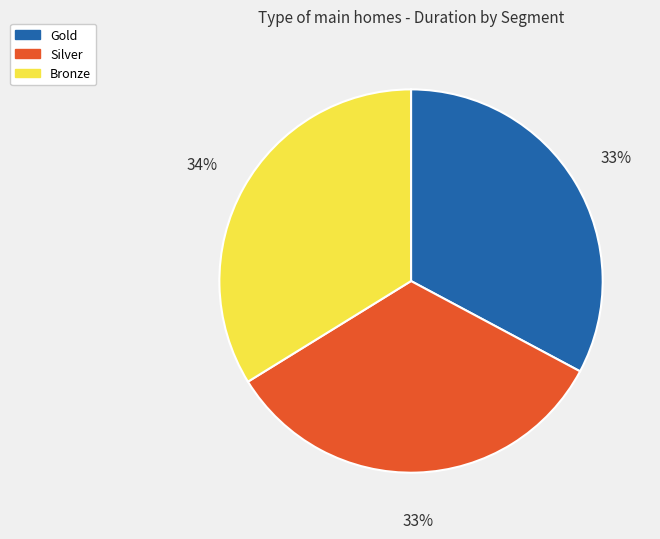

Combined, do Gold and Bronze account for over 50%?

Yes